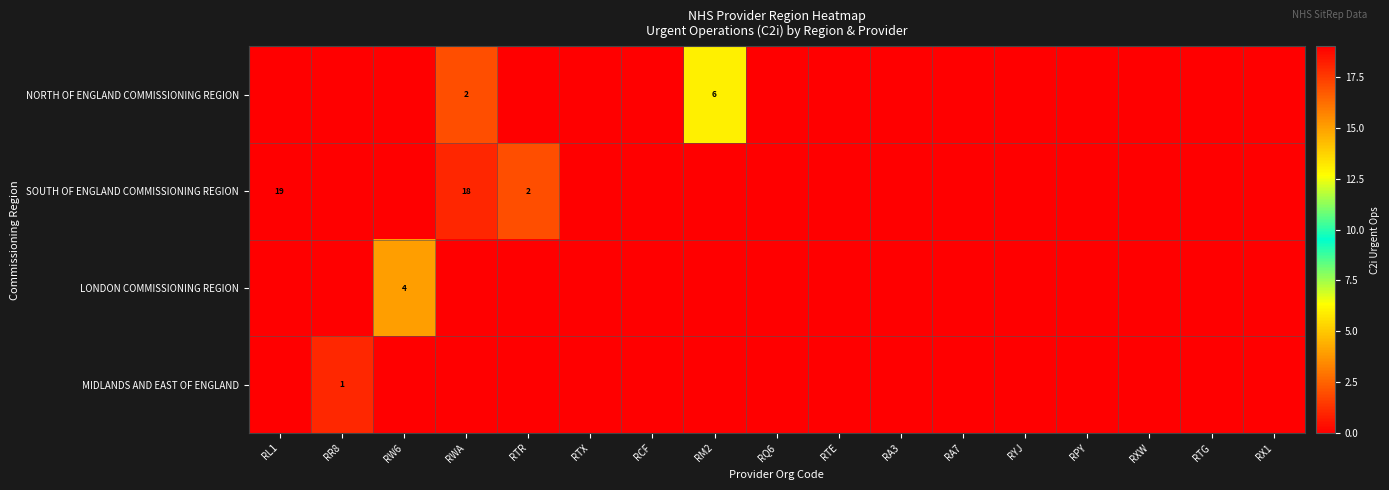

Which category has the highest value across all series?

RL1